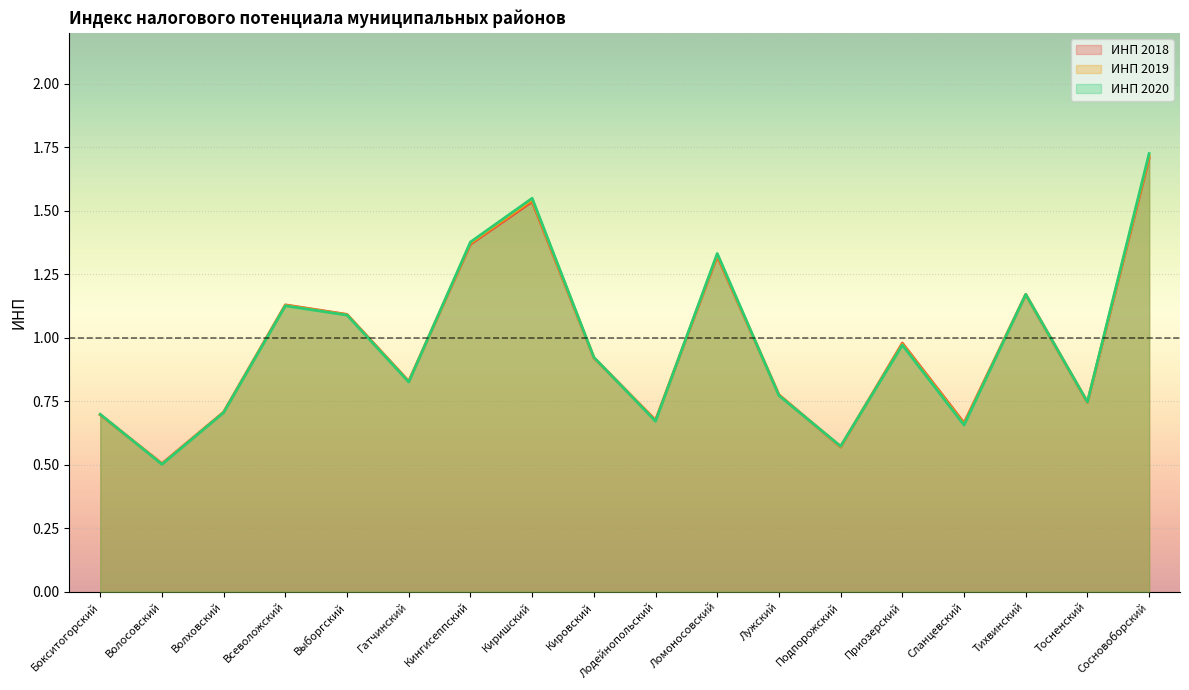

The value of ИНП 2019 at Лодейнопольский is 1.1. True or false?

False